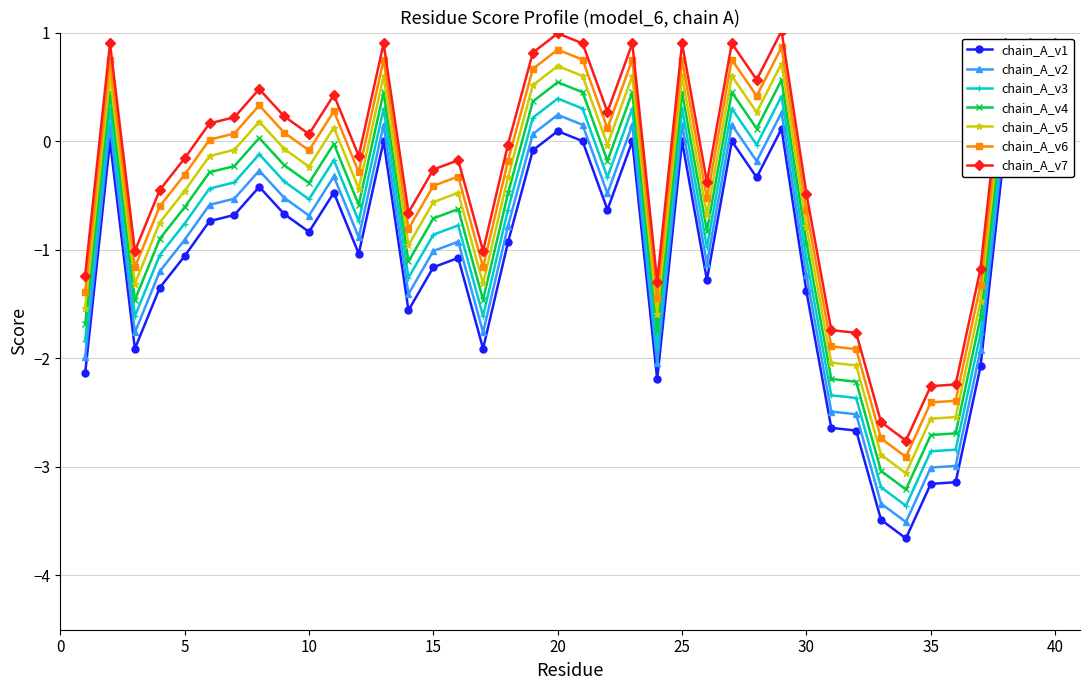

True or false: chain_A_v3 has more than 2 points higher than both neighbors.

True